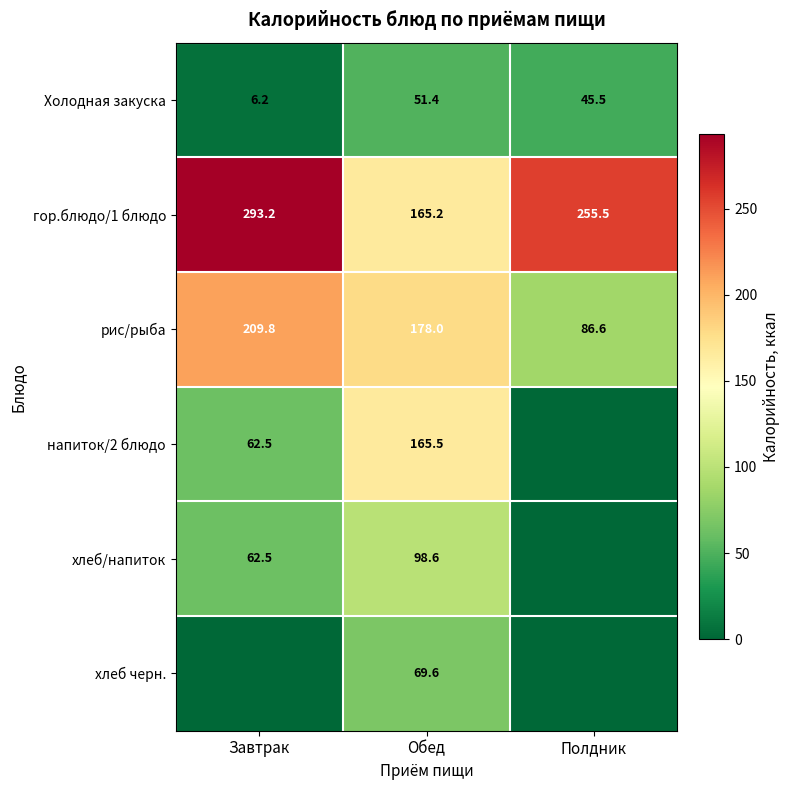

List the labels in order of гор.блюдо/1 блюдо value, smallest first.

Обед, Полдник, Завтрак